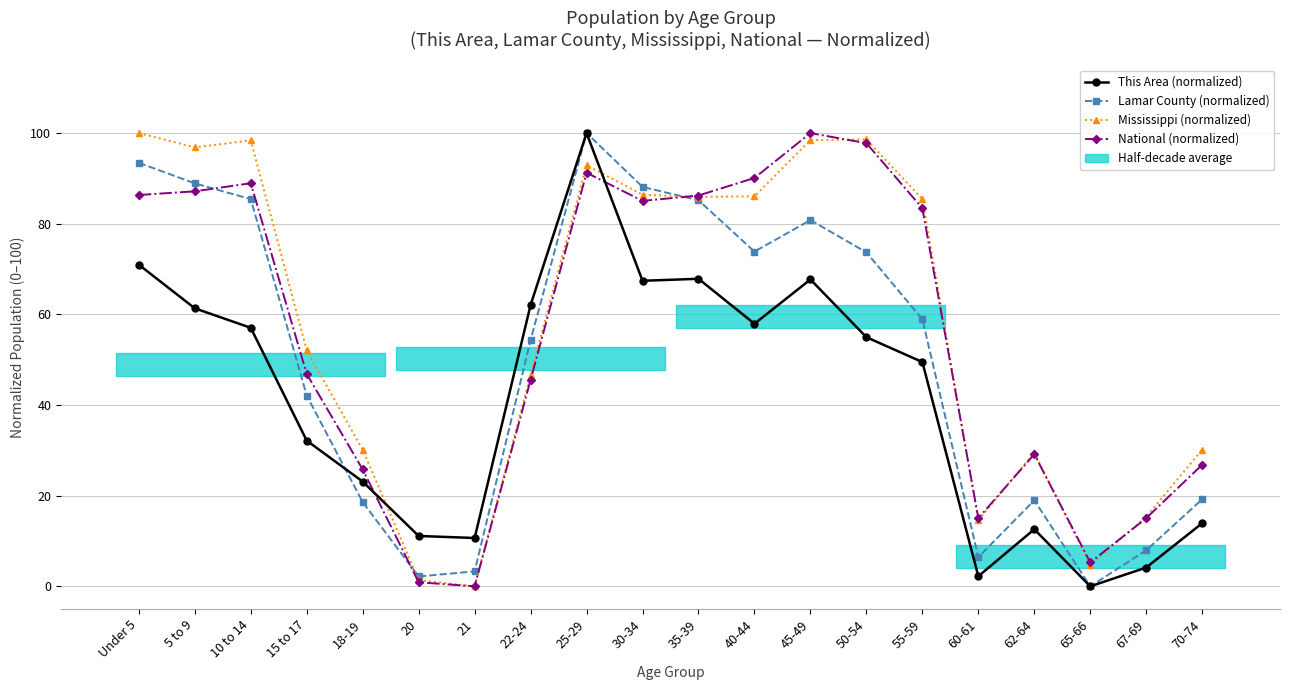

What is the sum of the Lamar County (normalized) values at 62-64 and 35-39?

104.2